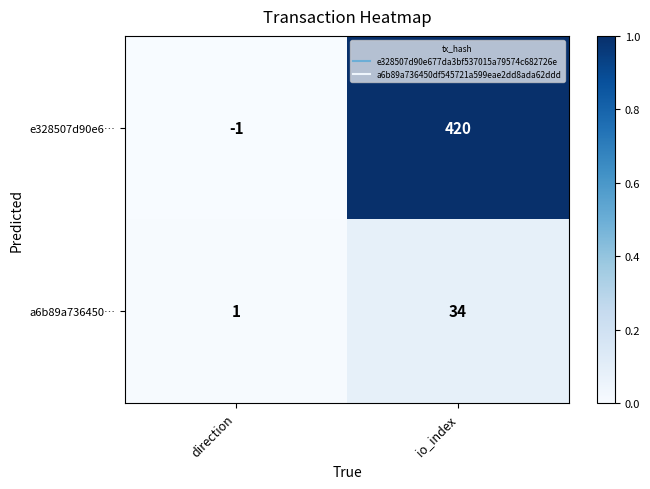

Which label corresponds to the smallest value in the chart?

direction